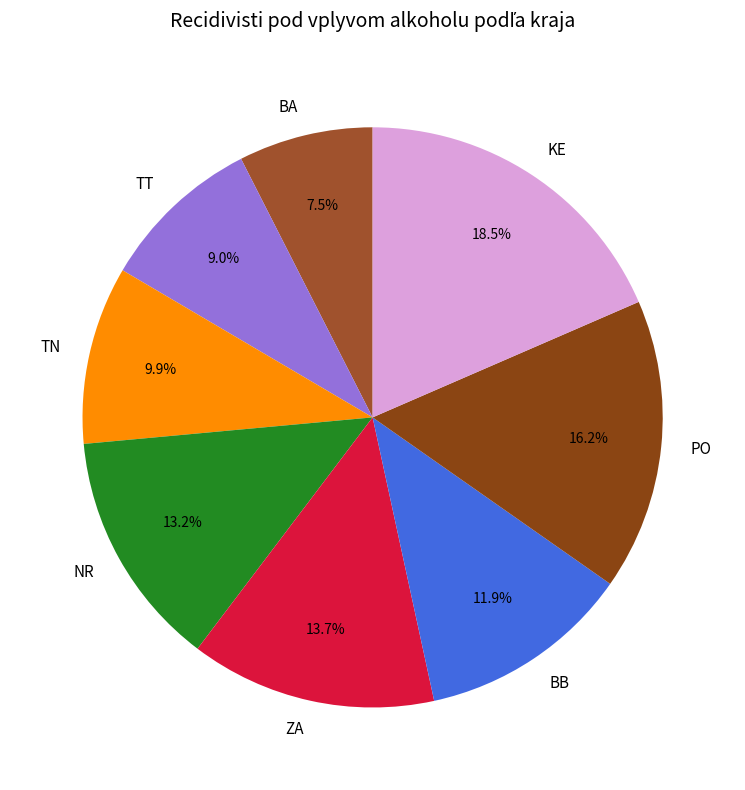

Which category has the smallest portion of the pie?

BA